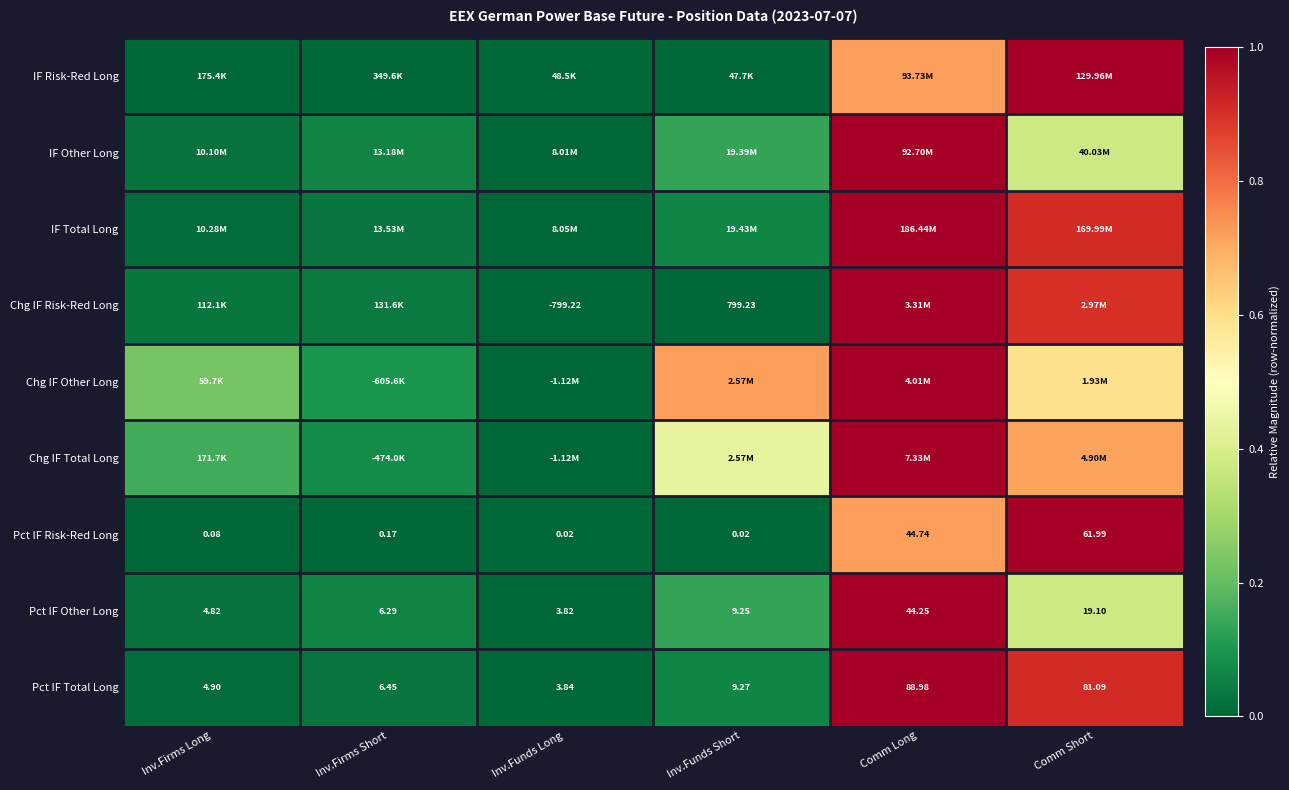

List the labels in order of Pct IF Total Long value, smallest first.

Inv.Funds Long, Inv.Firms Long, Inv.Firms Short, Inv.Funds Short, Comm Short, Comm Long